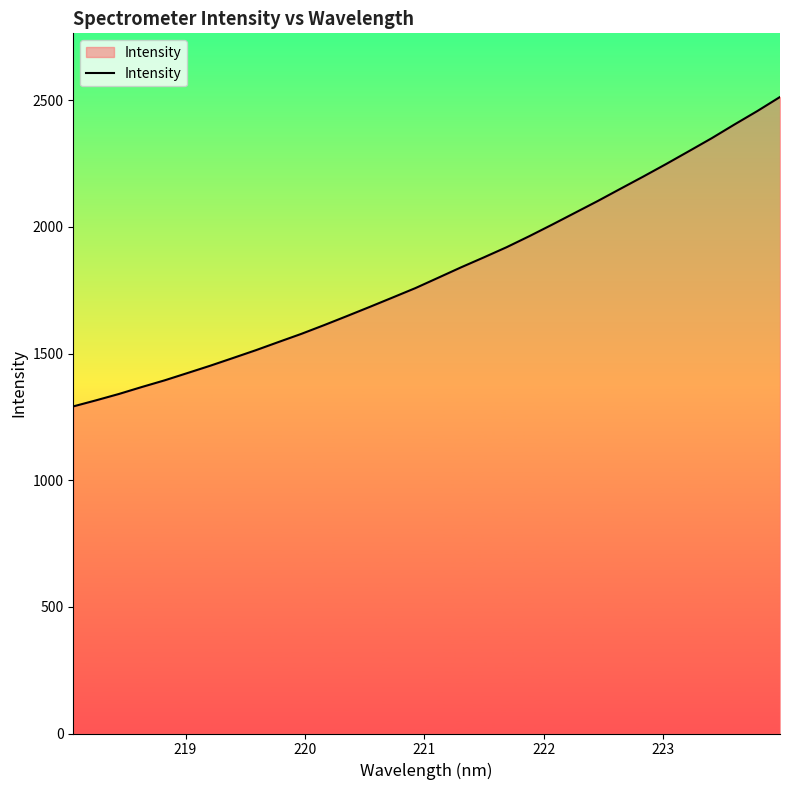

What is the smallest value displayed?

1291.3